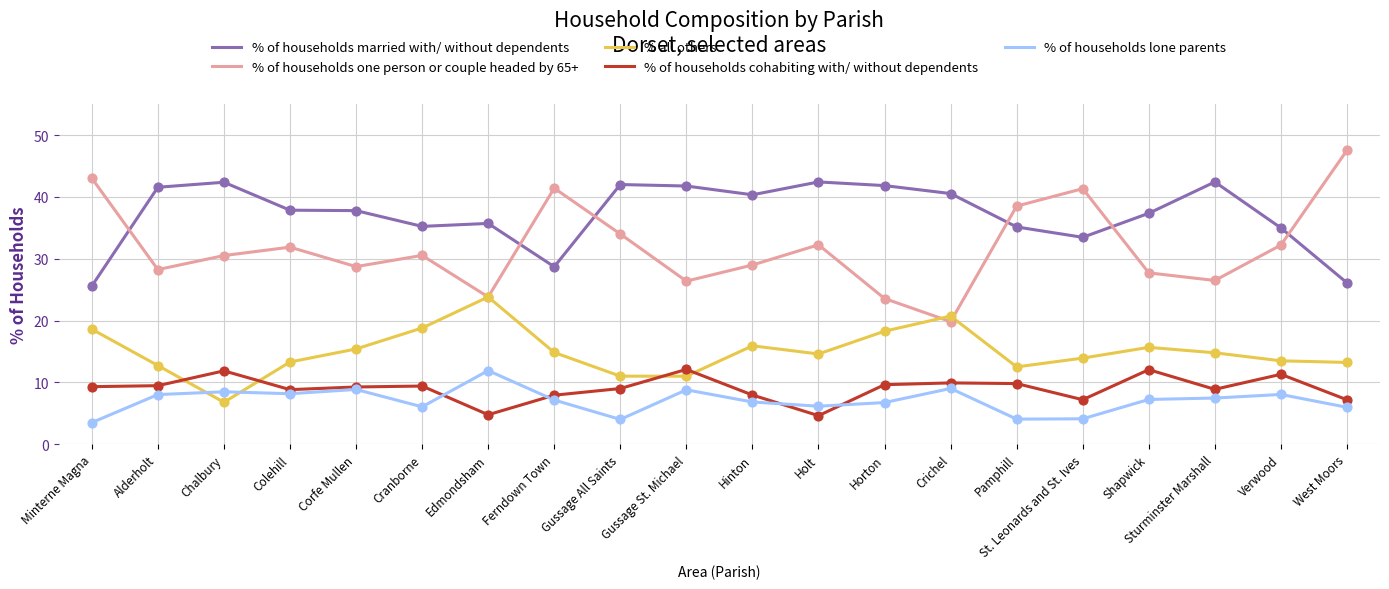

Which series has the widest spread of values?

% of households one person or couple headed by 65+